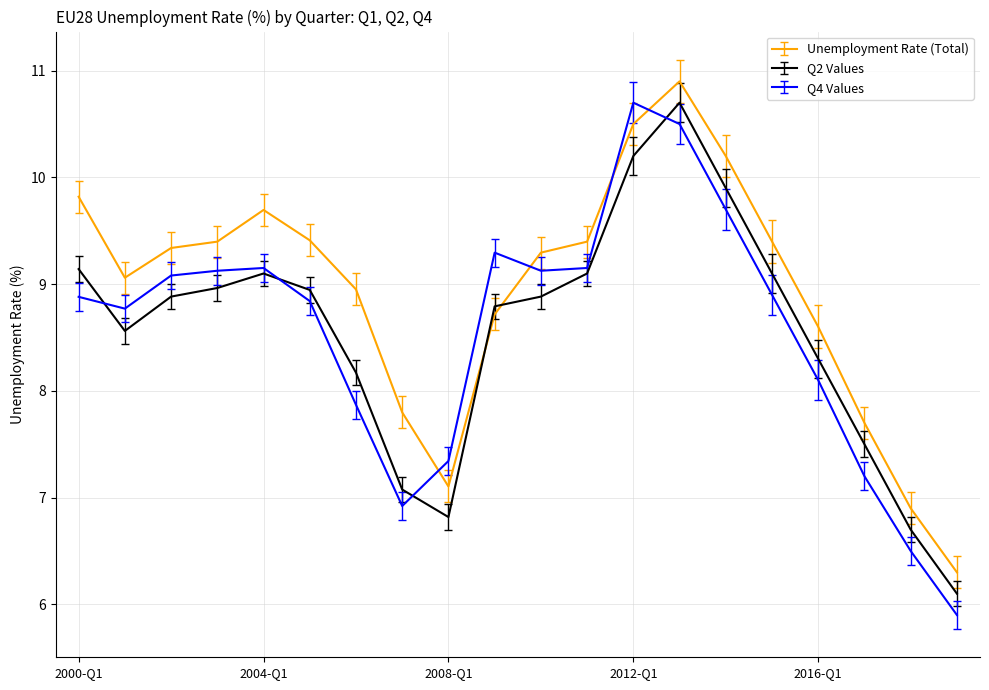

How many times do Unemployment Rate (Total) and Q2 Values cross each other?

2